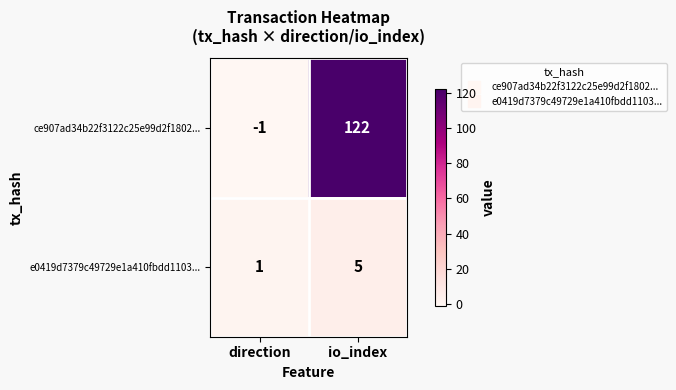

What value does the ce907ad34b22f3122c25e99d2f1802... series have at io_index, to the nearest 50?

100